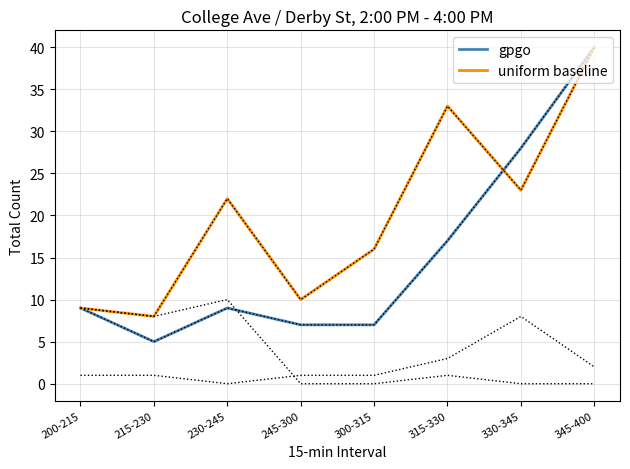

Where do uniform baseline and gpgo first cross each other?

315-330 and 330-345